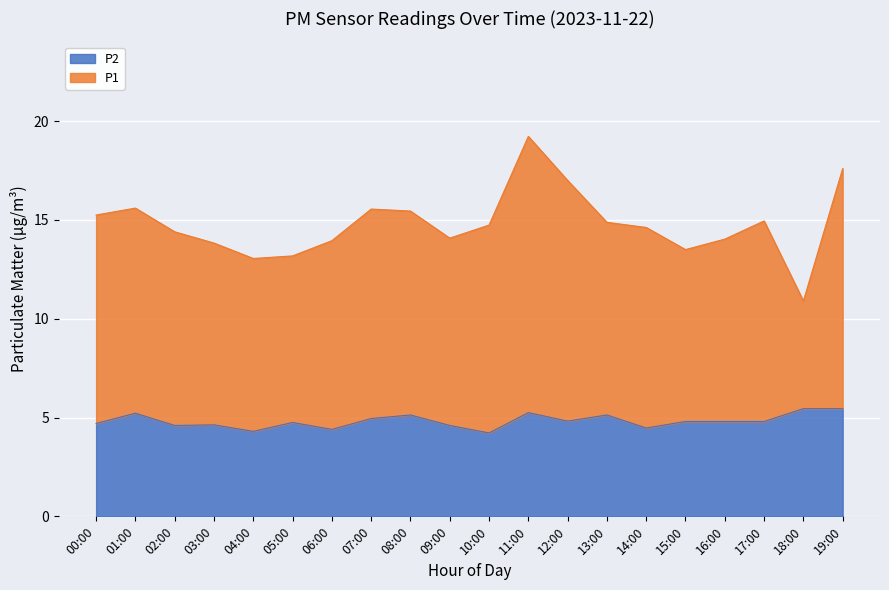

What is the change in value from 00:00 to 01:00?

+0.5